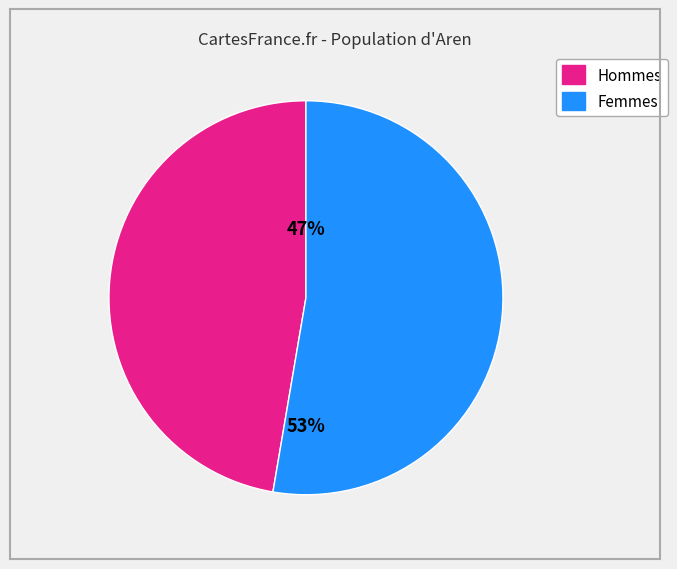

Is there a majority slice in this chart?

Yes